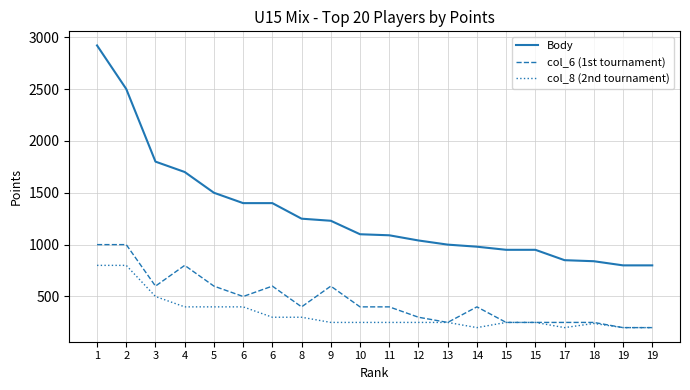

Which series has the largest range (max minus min)?

Body